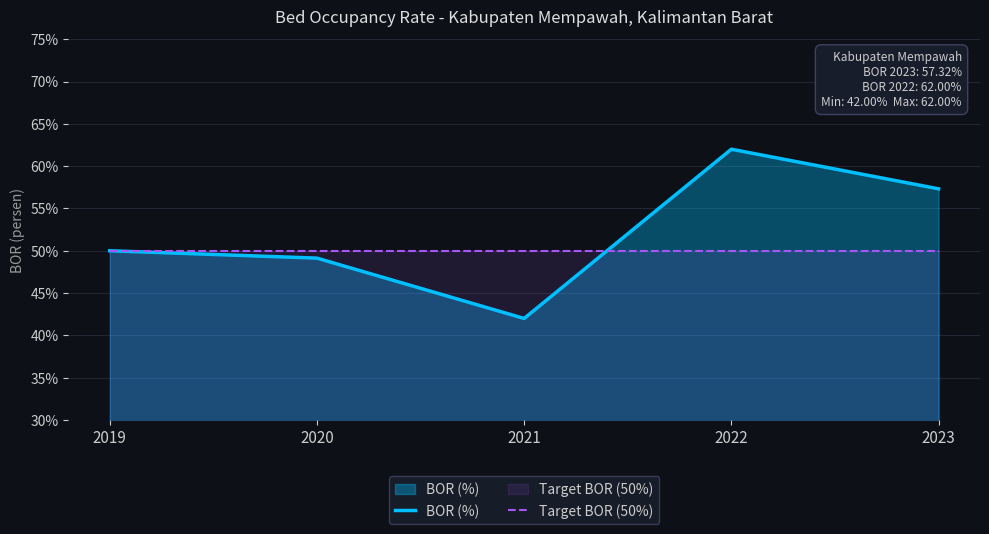

Which series changed the most between 2021 and 2022?

BOR (%)